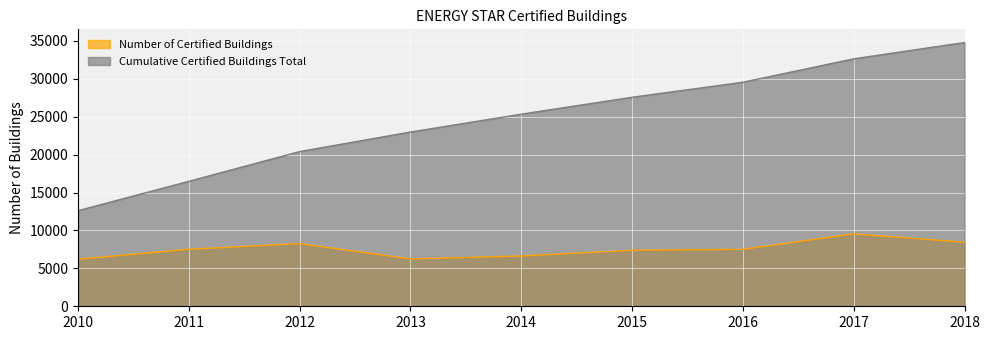

What is the minimum value shown in the chart?

6210